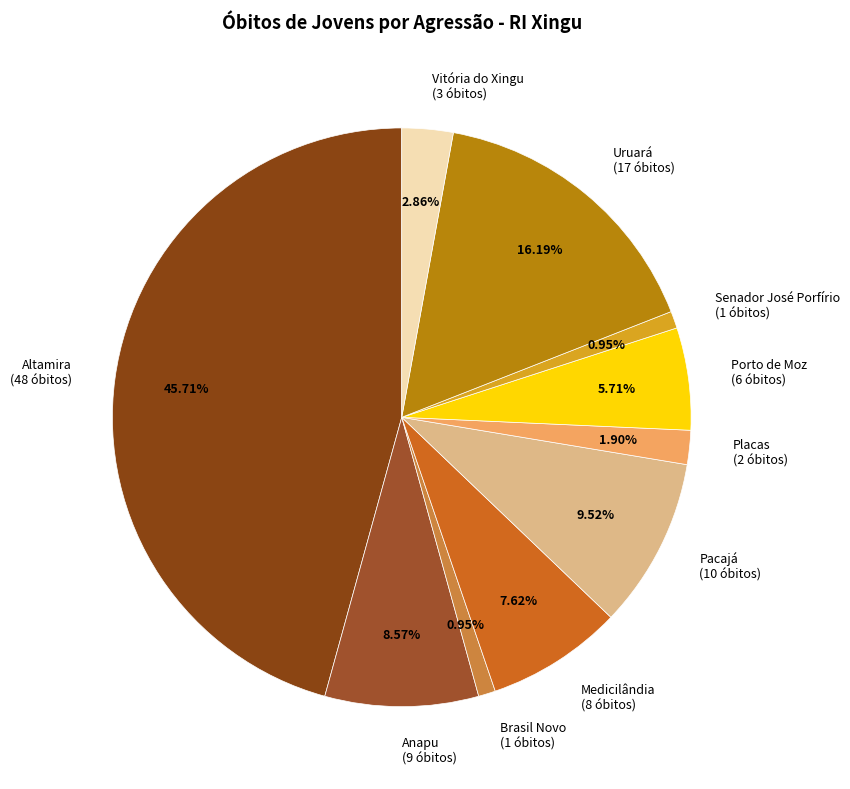

To the nearest percent, what portion does Senador José Porfírio represent?

1%